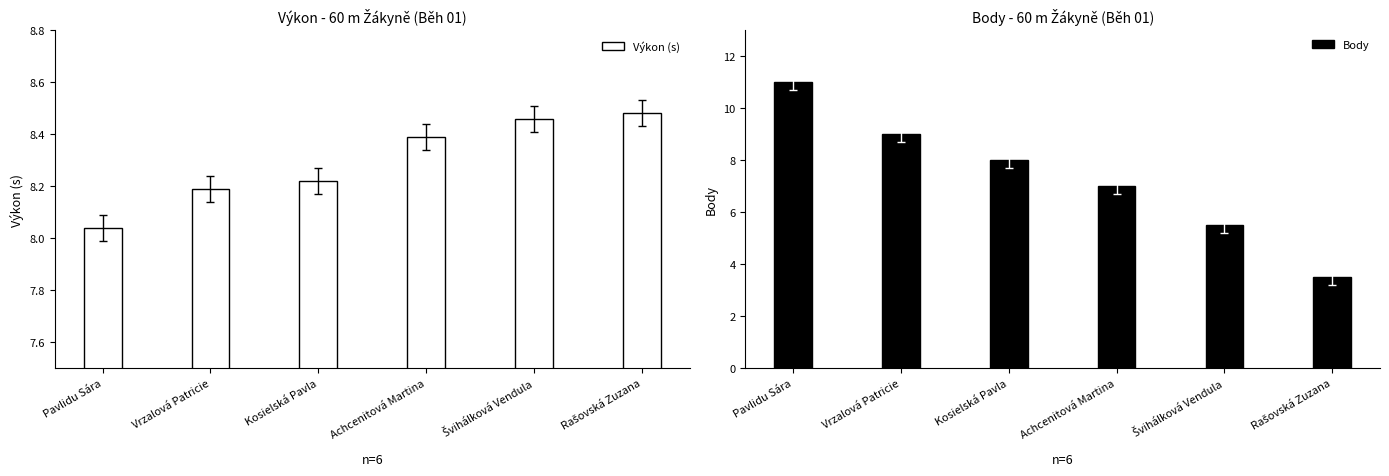

Rank the series by their maximum value, from lowest to highest.

Výkon (s), Body